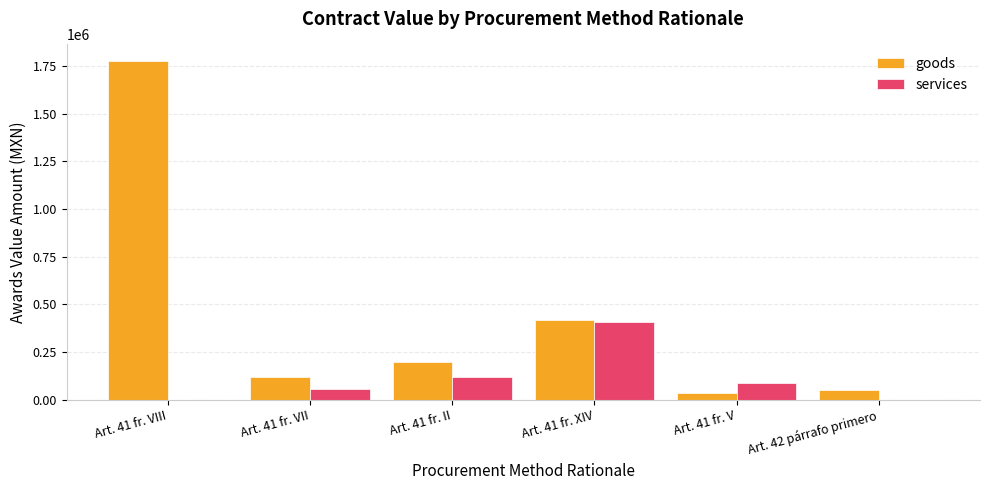

Are the bars horizontal?

No